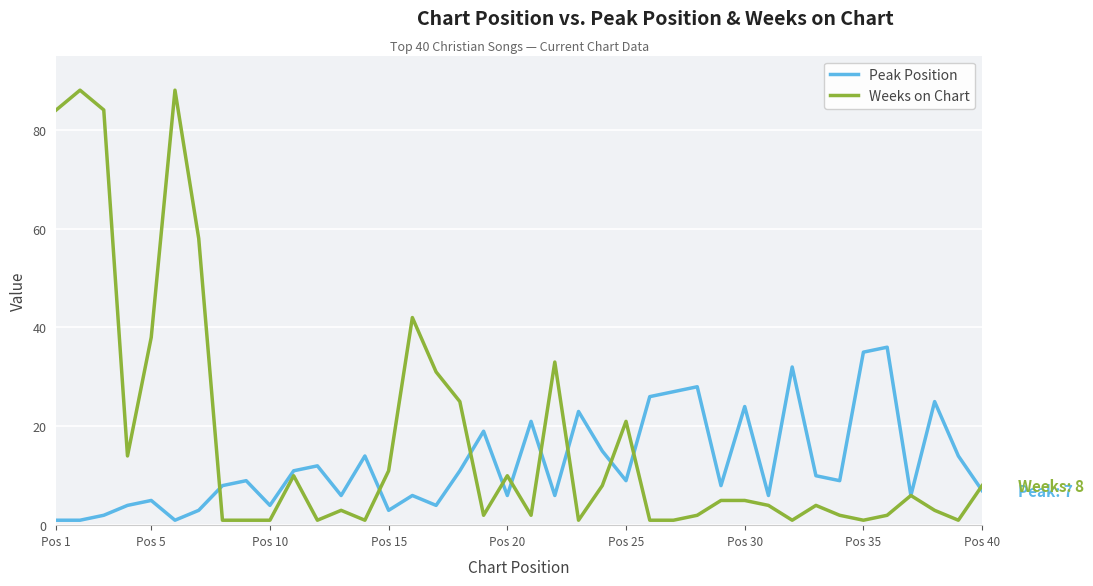

What is the minimum value shown in the chart?

1